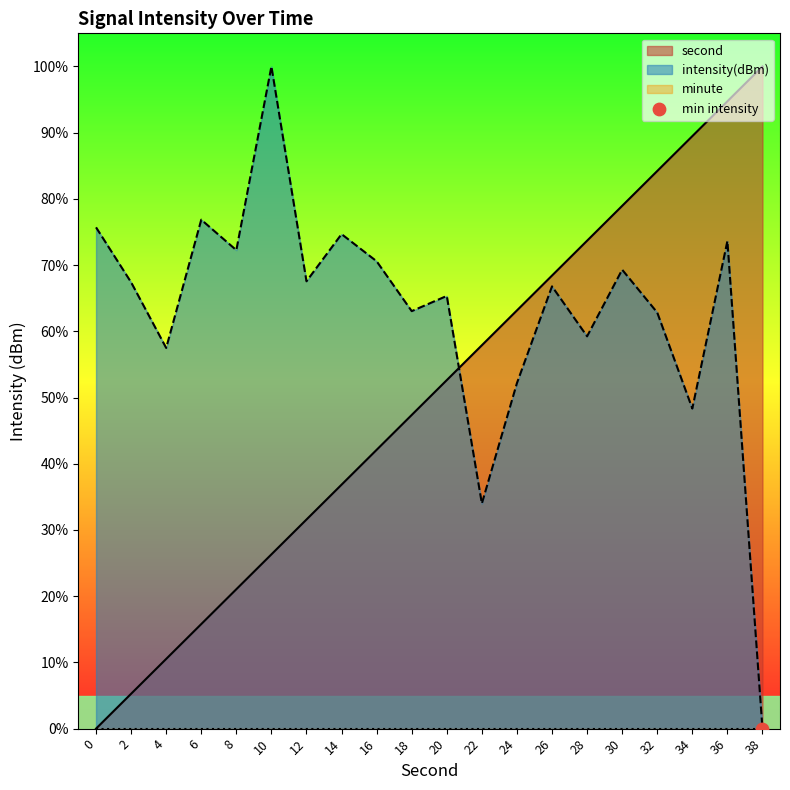

What is the total value across all series at 18?

110.4